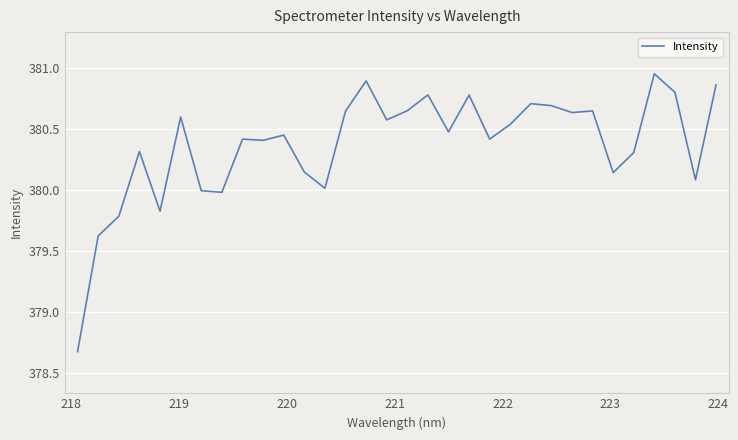

What is the difference between the maximum and minimum values?

2.3